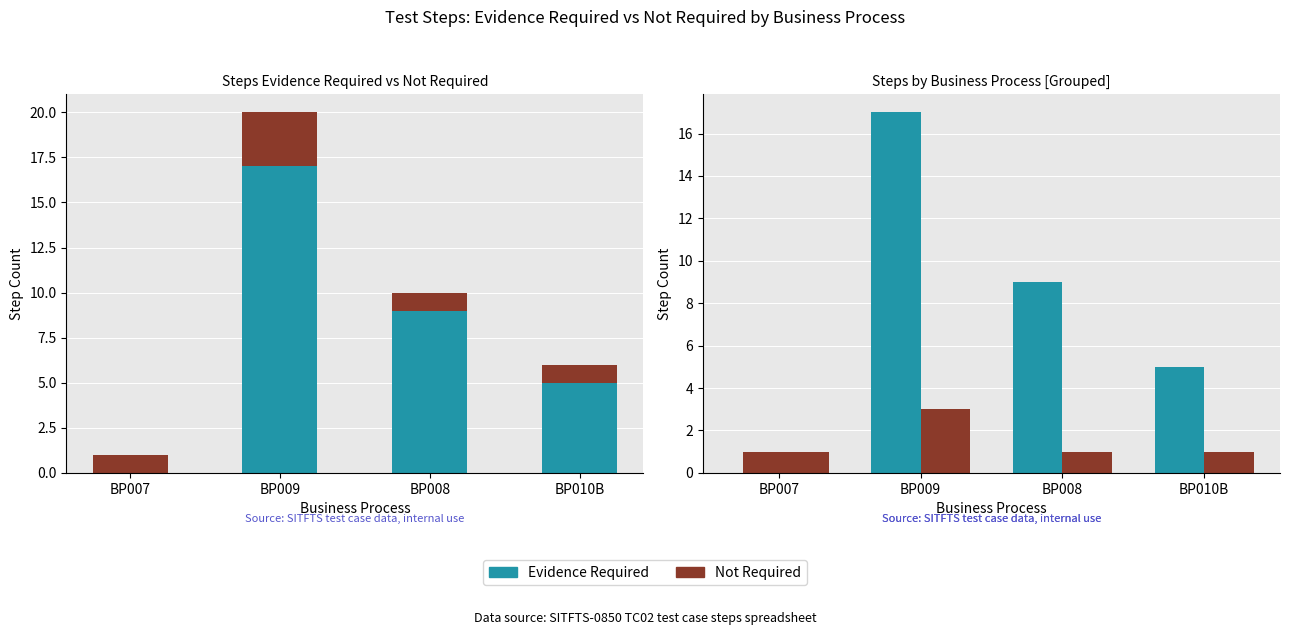

At which label does Not Required reach its peak?

BP009